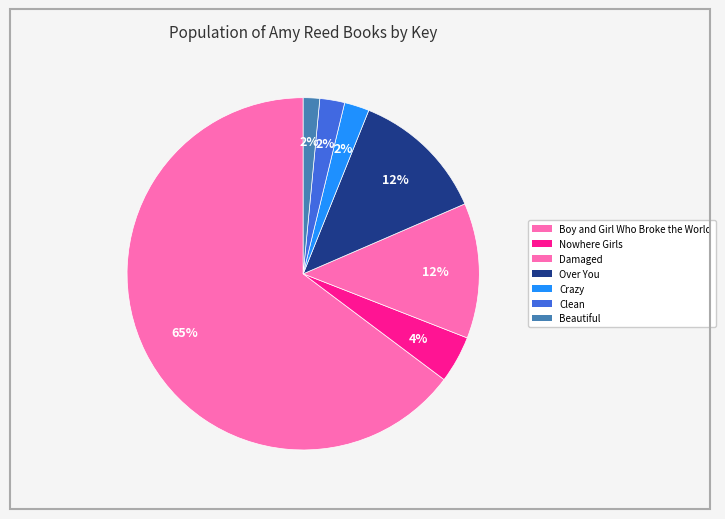

Count the number of slices in the pie.

7